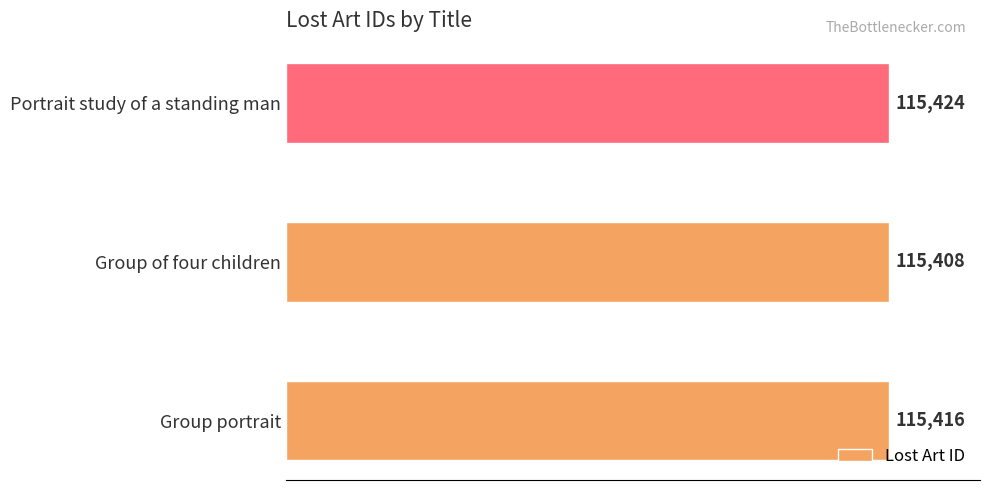

Reading bottom to top, extract all data points from this chart.

115416	115408	115424